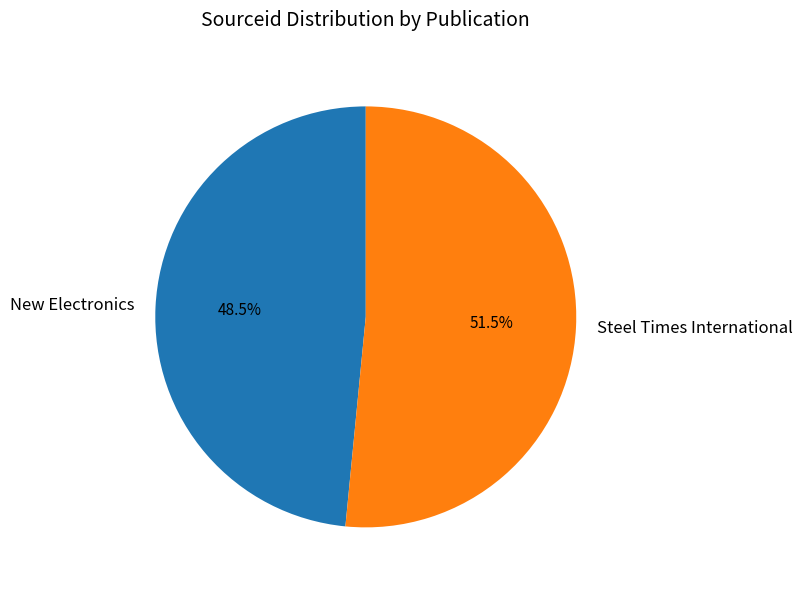

Between New Electronics and Steel Times International, which is larger?

Steel Times International